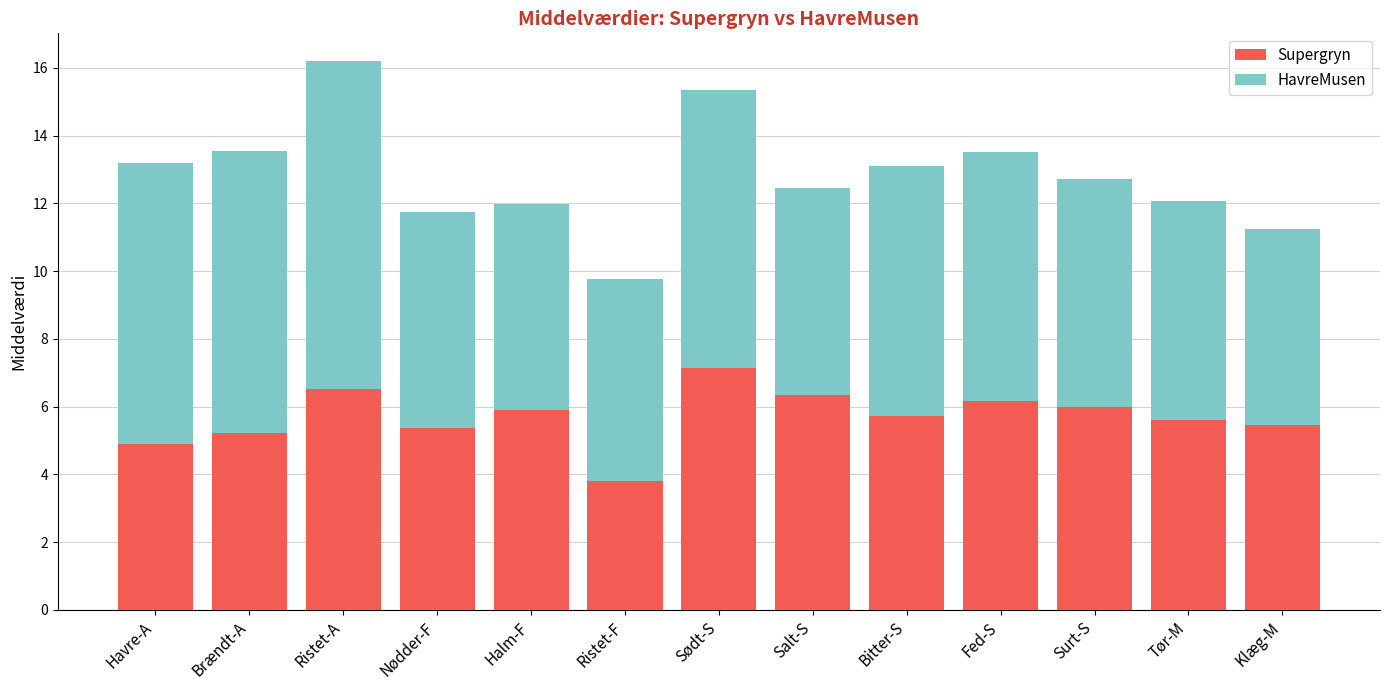

At which category is the sum across all series the highest?

Ristet-A